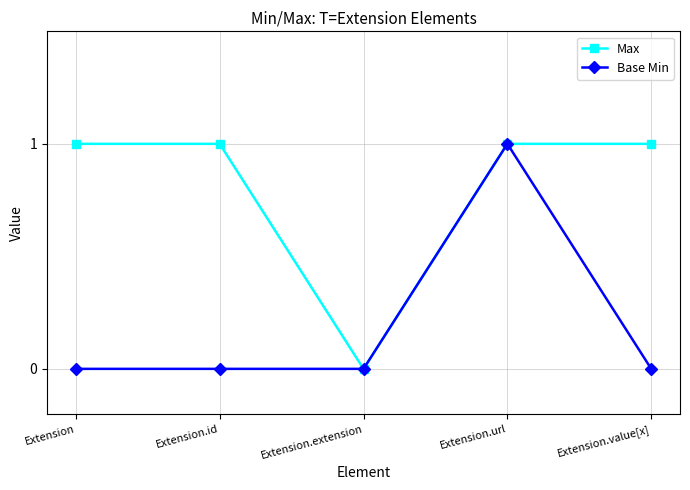

Which series has the largest total across all categories?

Max